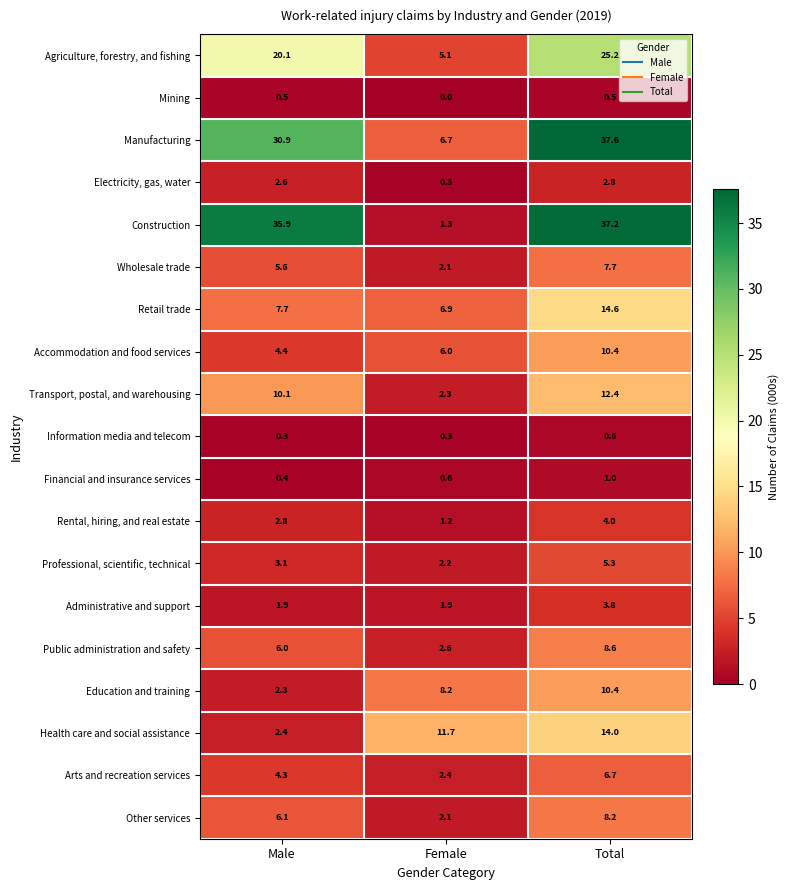

What is the difference between the Rental, hiring, and real estate values at Male and Female?

1.6